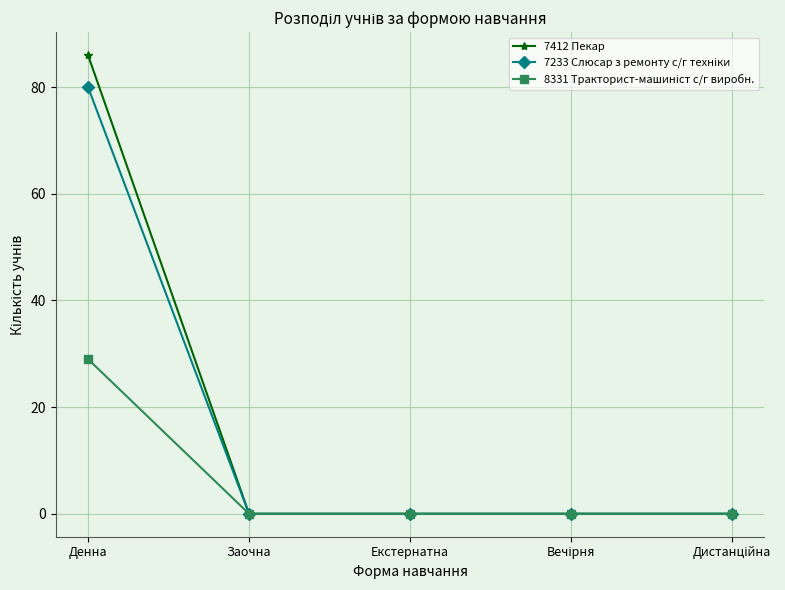

How many lines are shown in the chart?

3